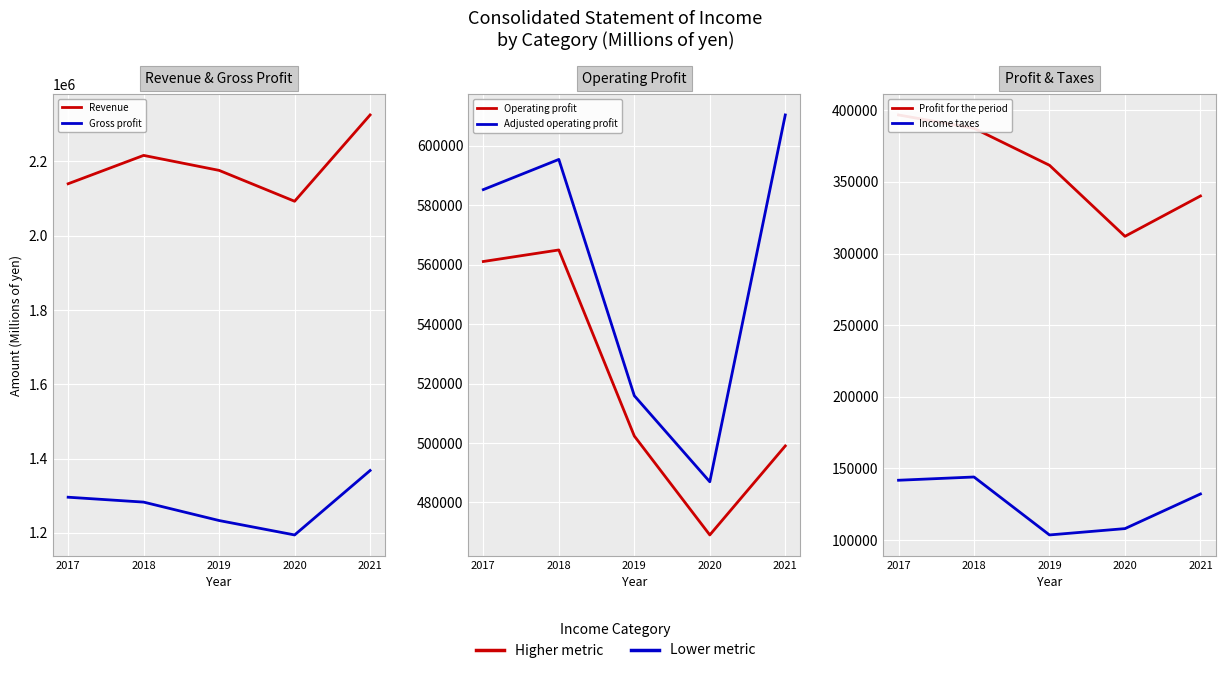

Which series has the largest range (max minus min)?

Revenue